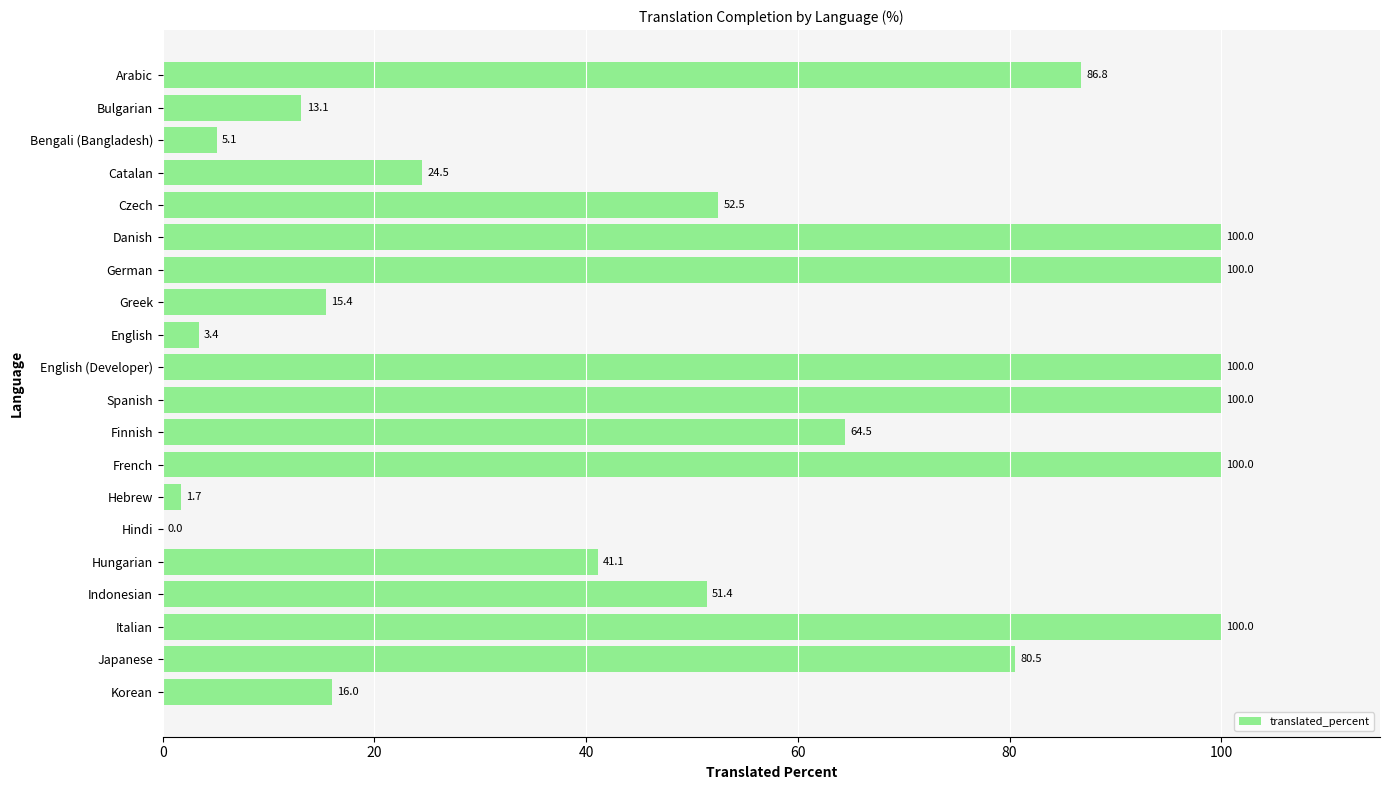

What is the sum of the values at Finnish and English (Developer)?

164.5